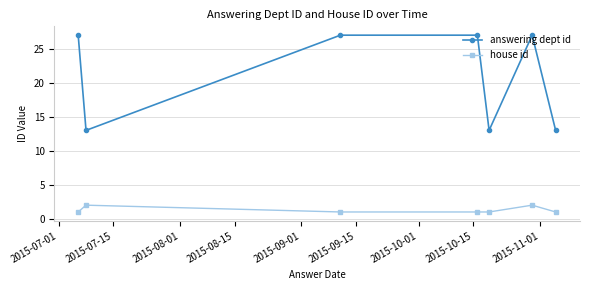

Which series has the largest range (max minus min)?

answering dept id